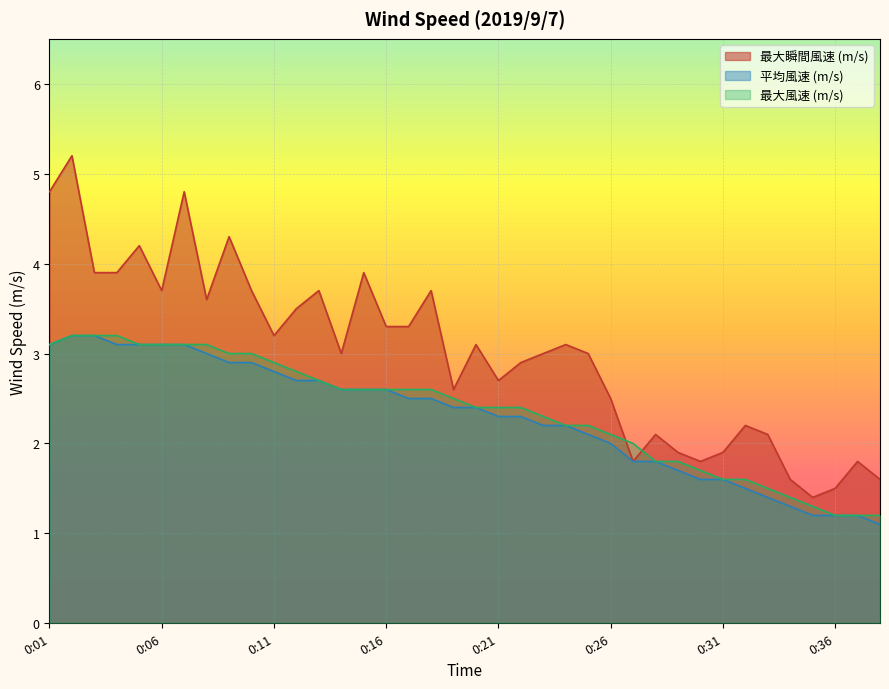

What is the minimum value for 最大瞬間風速 (m/s)?

1.4